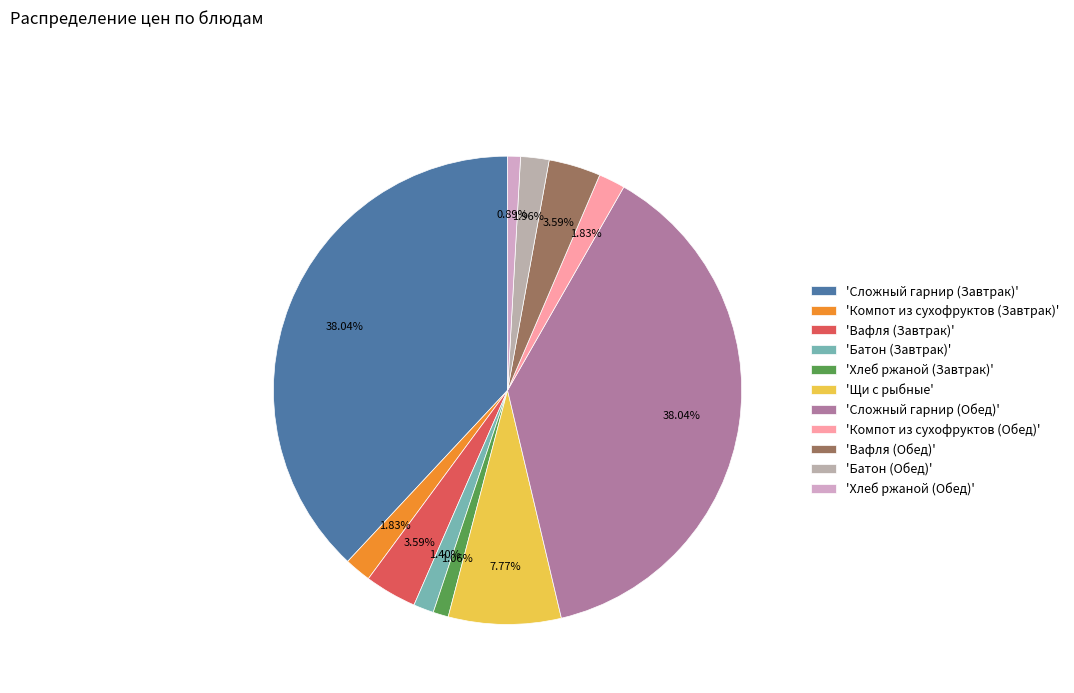

Does any single category account for the majority?

No